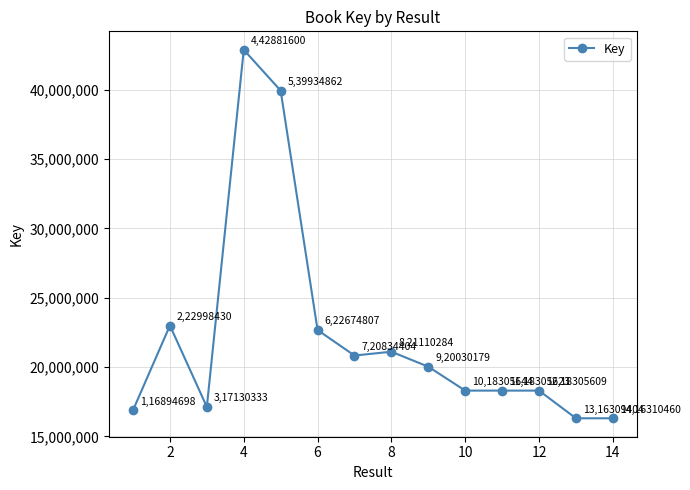

How many interior local valleys (lower than both neighbors) does the data have?

3